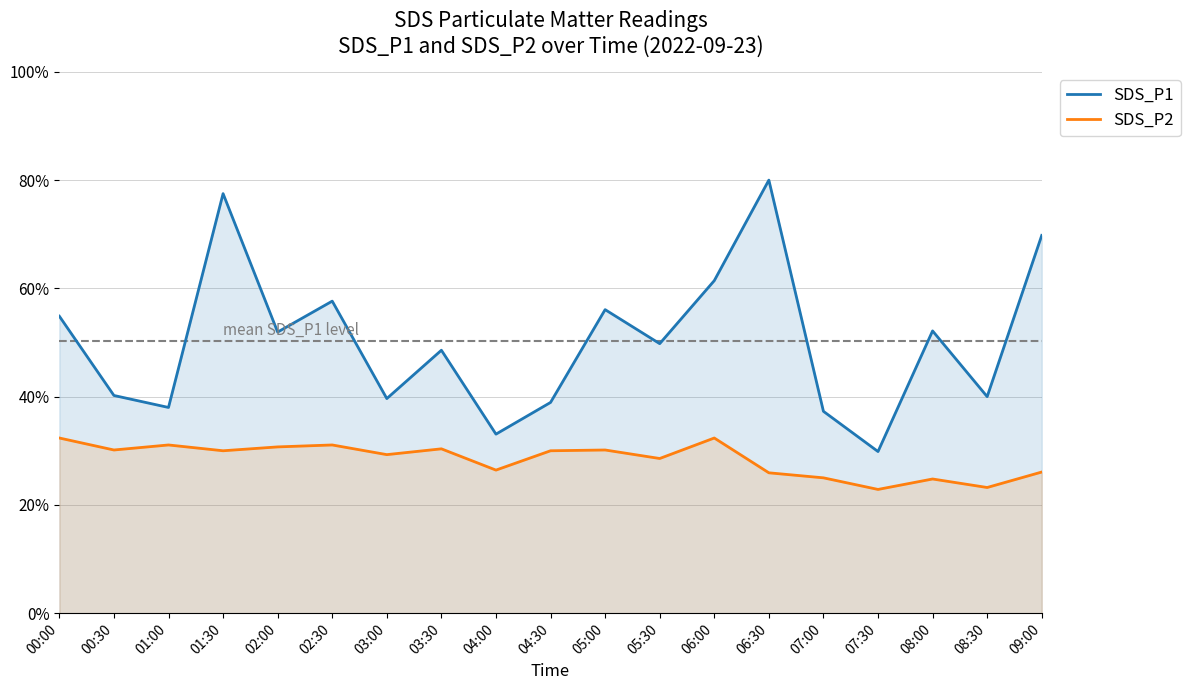

What position from the left is 05:00?

11